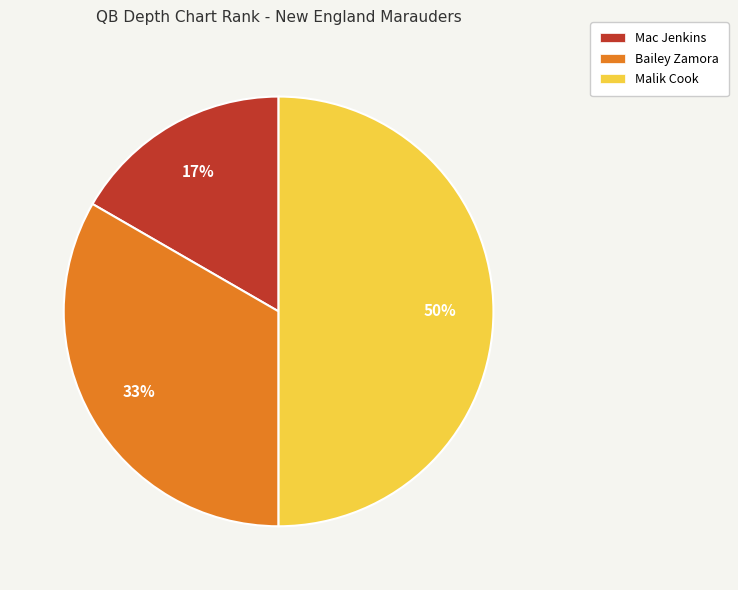

Is it true that Mac Jenkins is 8% of the pie?

False